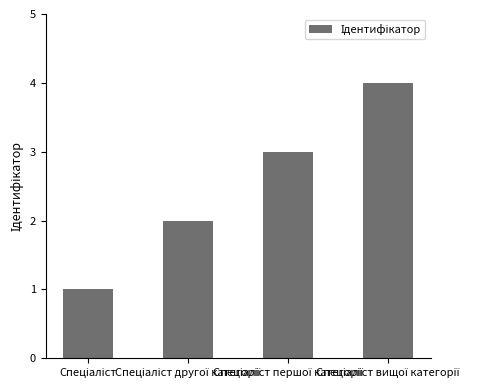

What is the difference between the second highest and second lowest values?

1